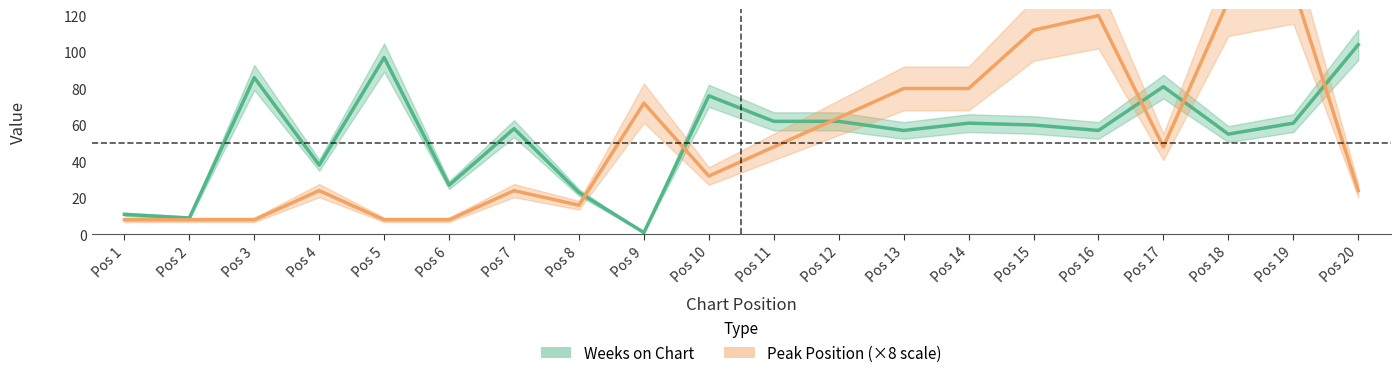

Between which two adjacent categories do Weeks on Chart and Peak Position first intersect?

Pos 8 and Pos 9